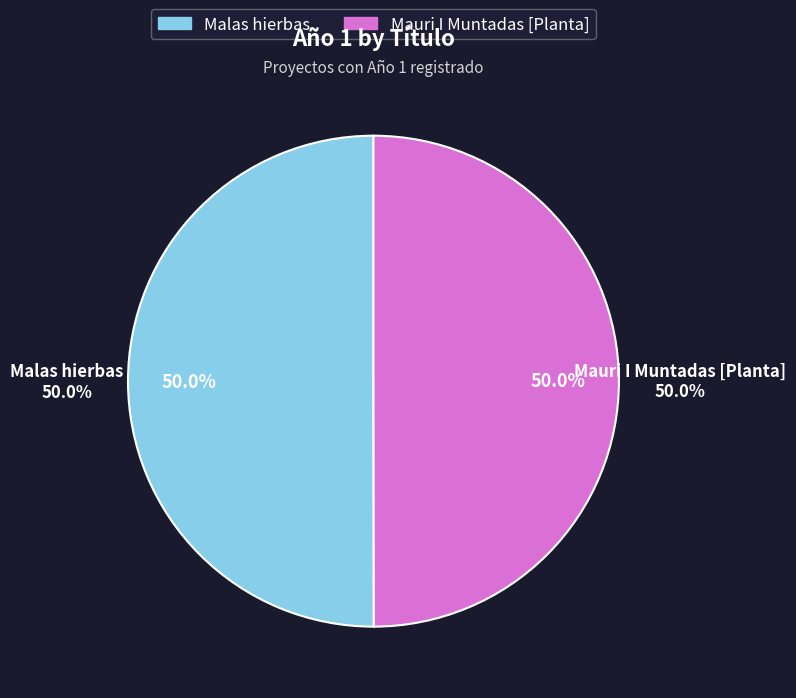

Is it true that Malas hierbas is 60% of the pie?

False